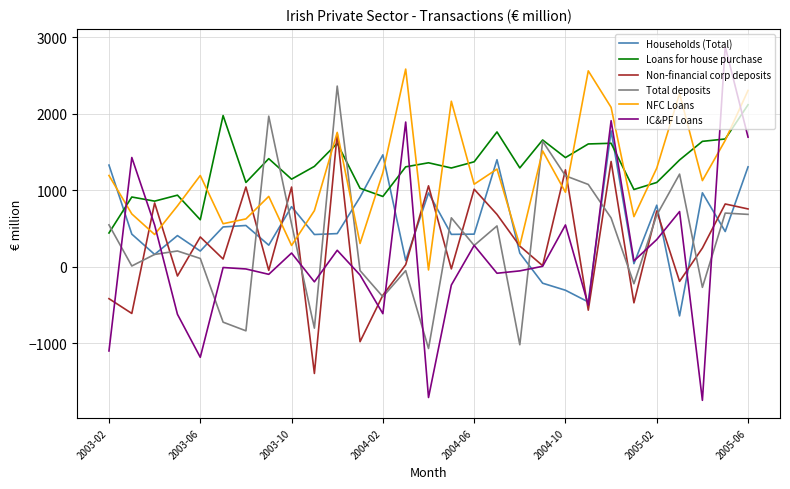

What is the difference between the second highest and second lowest values in the Total deposits series?

2986